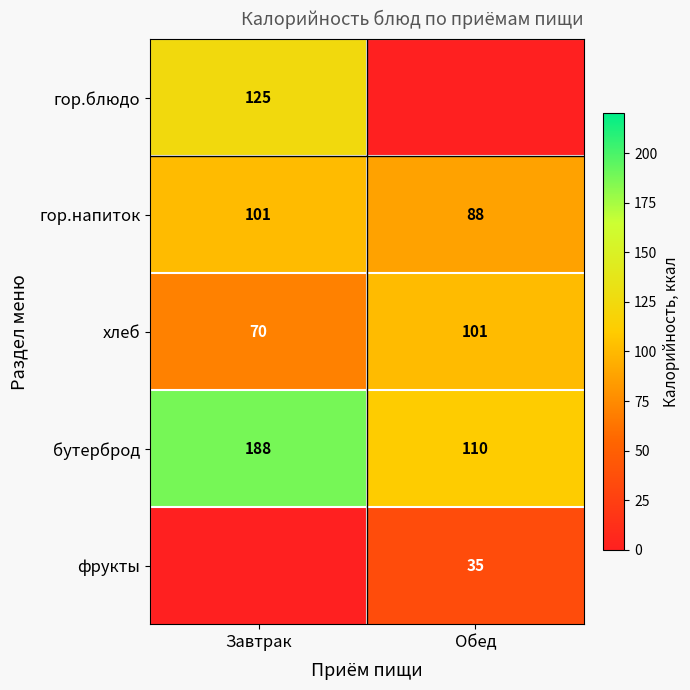

What is the difference between the highest and lowest values at Обед?

110